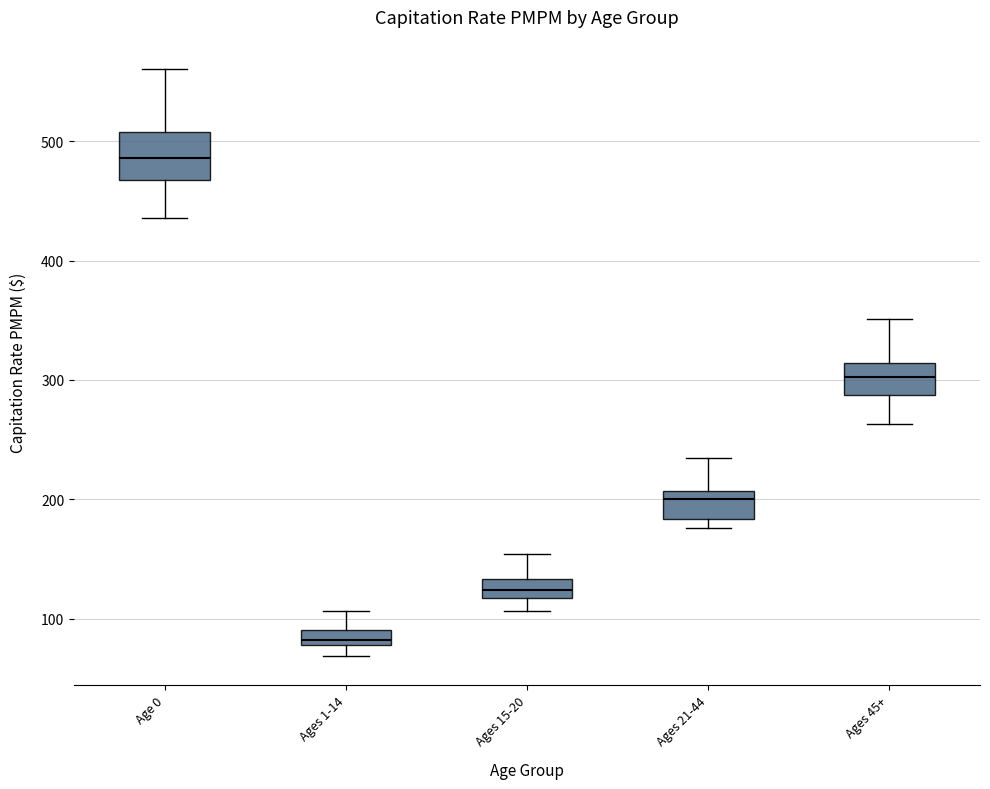

Where does the median line of the box for Ages 45+ sit on the y-axis? The values are not printed on the chart, so give them approximately, as read against the axis.

300